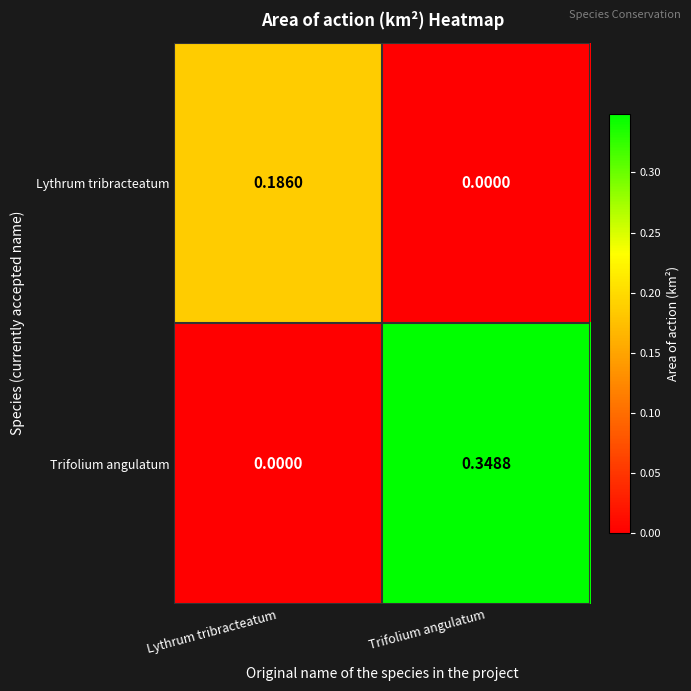

Between Lythrum tribracteatum and Trifolium angulatum, which series saw the biggest shift?

Trifolium angulatum